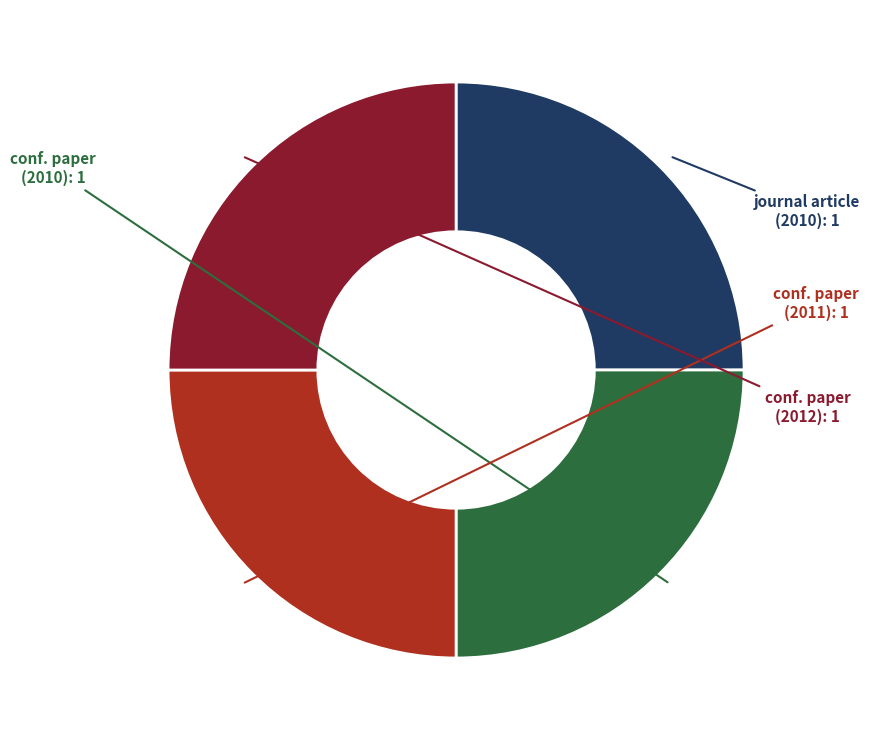

Is there a majority slice in this chart?

No